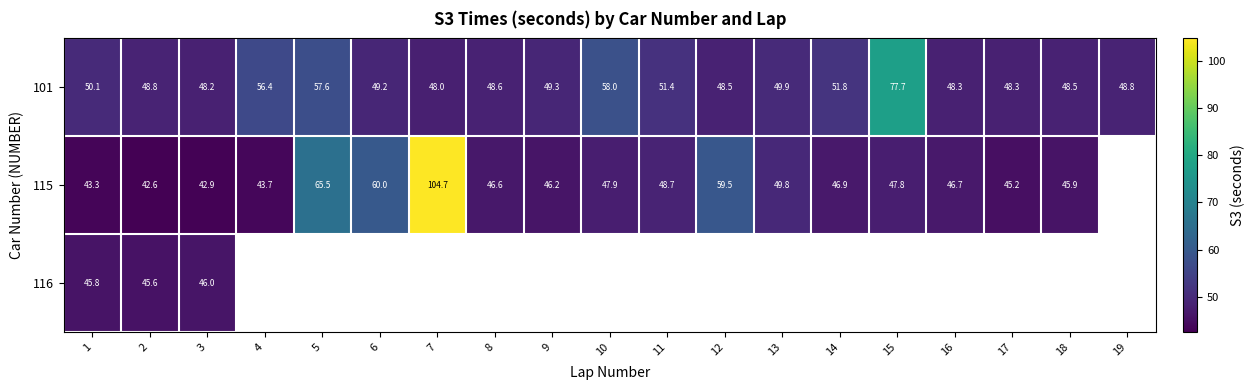

Is the value of 101 at 16 greater than the value of 115 at 2?

Yes